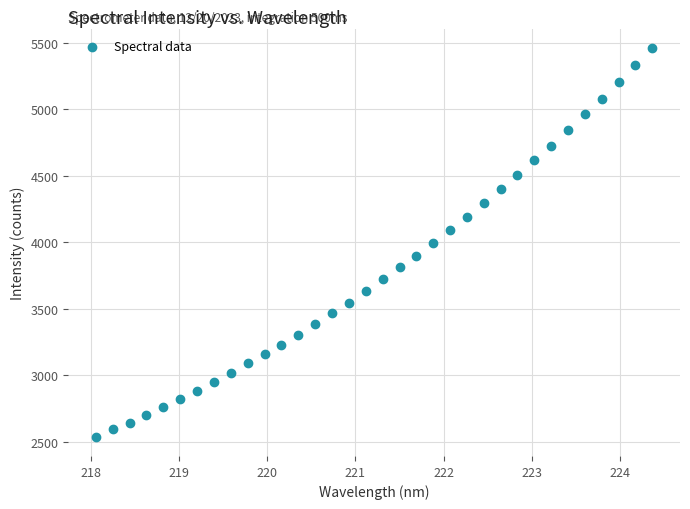

What is the range of X values (max minus min)?

6.3